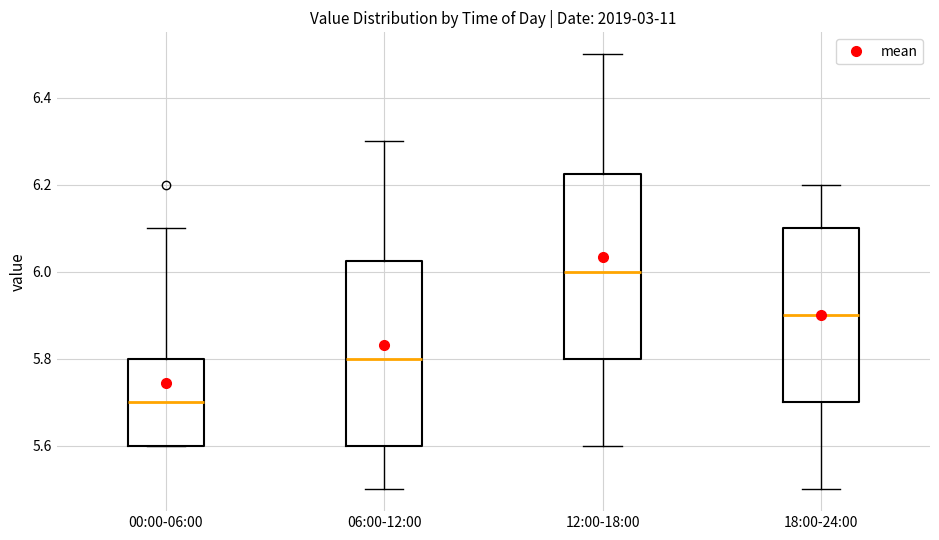

Reading left to right, read every box against the y-axis: the position of its median line, the range the box covers, and the ends of its whiskers. The values are not printed on the chart, so give them approximately, as read against the axis.

00:00-06:00: median 5.70, box 5.60 to 5.80, whiskers 5.60 to 6.10
06:00-12:00: median 5.80, box 5.60 to 6.02, whiskers 5.50 to 6.30
12:00-18:00: median 6.00, box 5.80 to 6.22, whiskers 5.60 to 6.50
18:00-24:00: median 5.90, box 5.70 to 6.10, whiskers 5.50 to 6.20